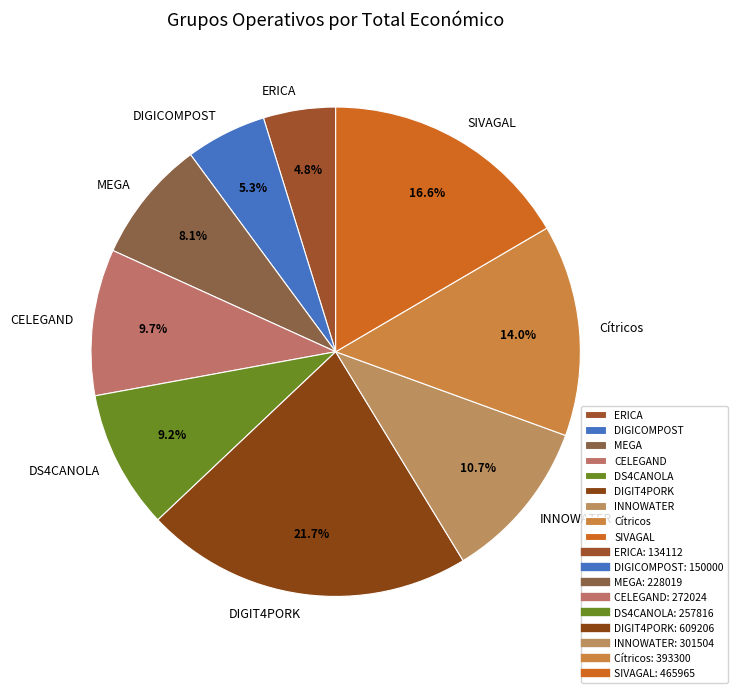

How many segments does this pie chart have?

9